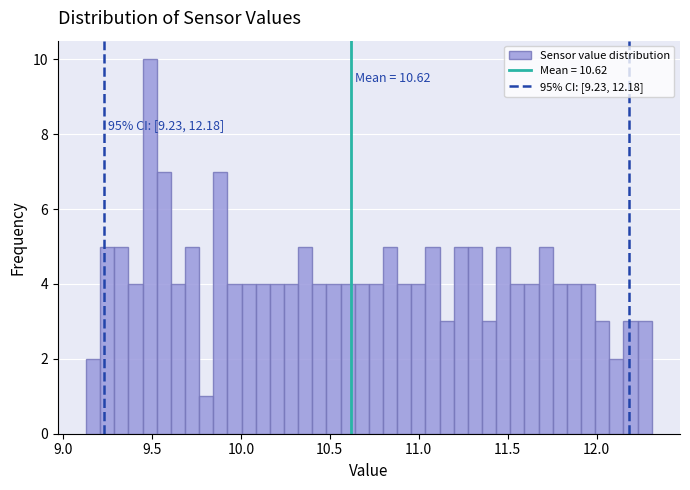

Around what value on the x-axis is the tallest bar? Give the approximate position of its centre, as read against the axis.

9.50